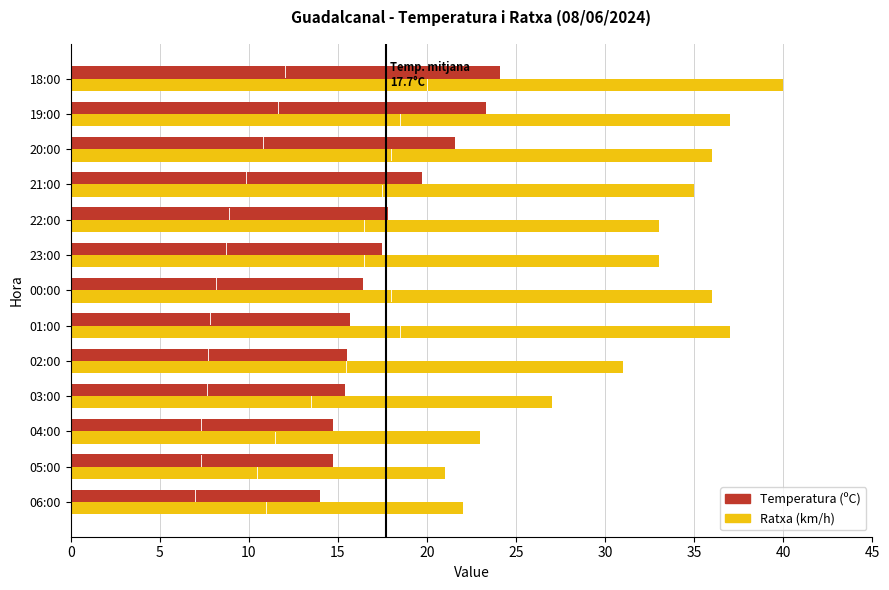

The Temperatura (ºC) series shows 15.5 at 02:00. True or false?

True